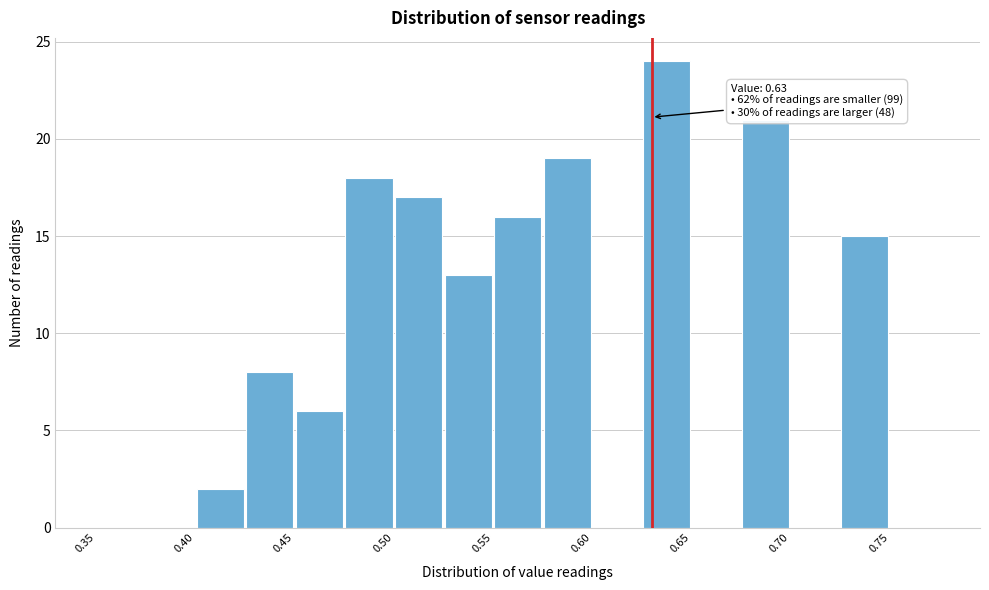

Which range on the x-axis has the tallest bar?

0.625 to 0.650